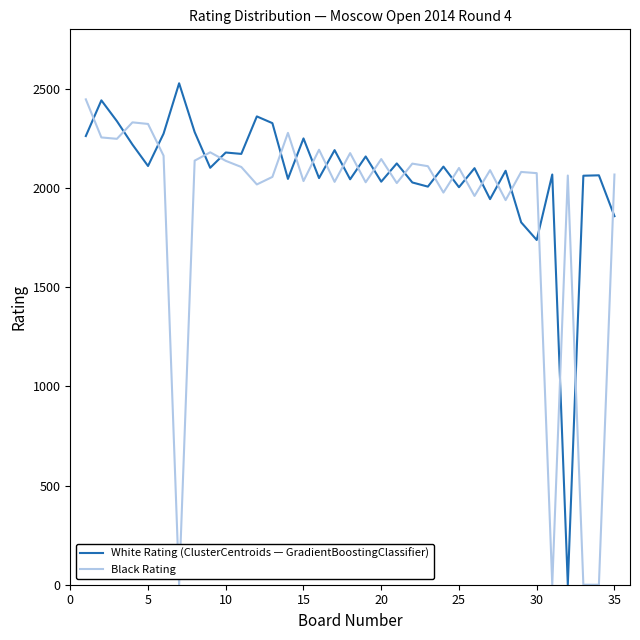

True or false: Black Rating and White Rating (ClusterCentroids — GradientBoostingClassifier) intersect in this chart.

True